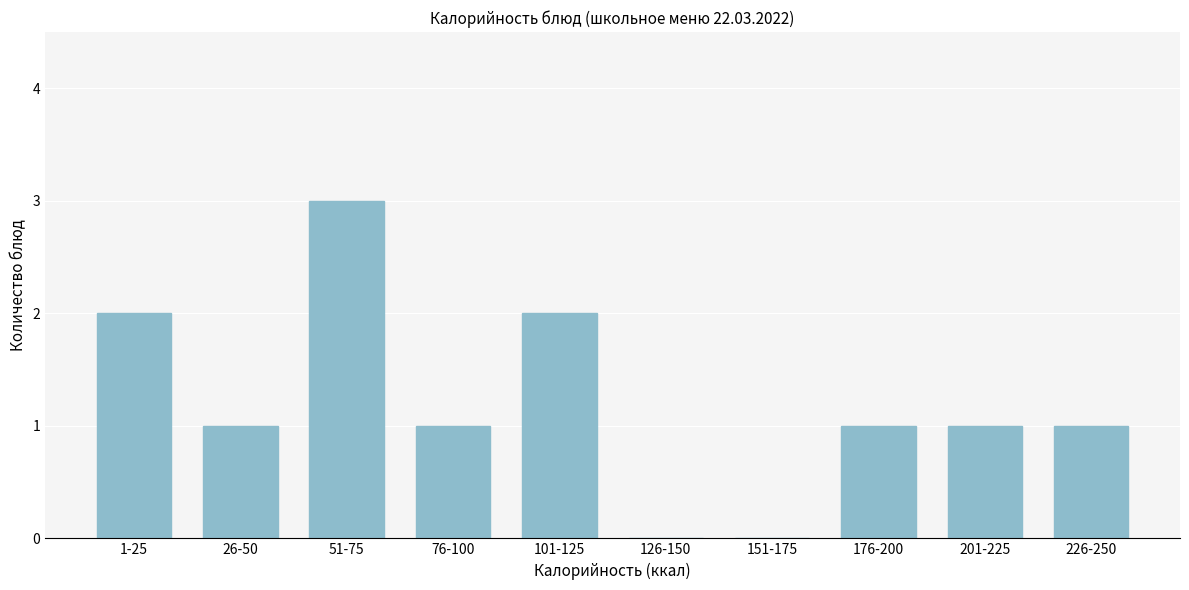

Reading right to left, list all the values displayed in this chart.

226-250=1	201-225=1	176-200=1	151-175=0	126-150=0	101-125=2	76-100=1	51-75=3	26-50=1	1-25=2